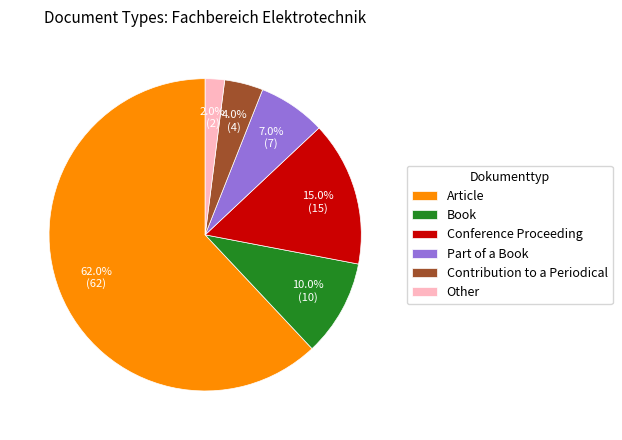

Is it true that Article is 62% of the pie?

True